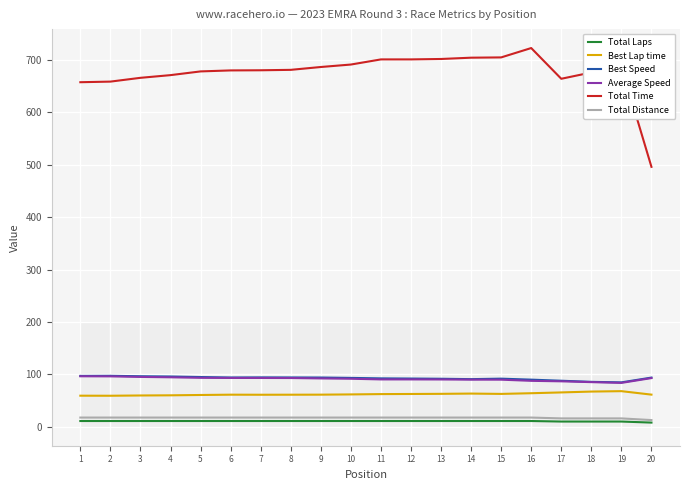

Which series has the largest total across all categories?

Total Time